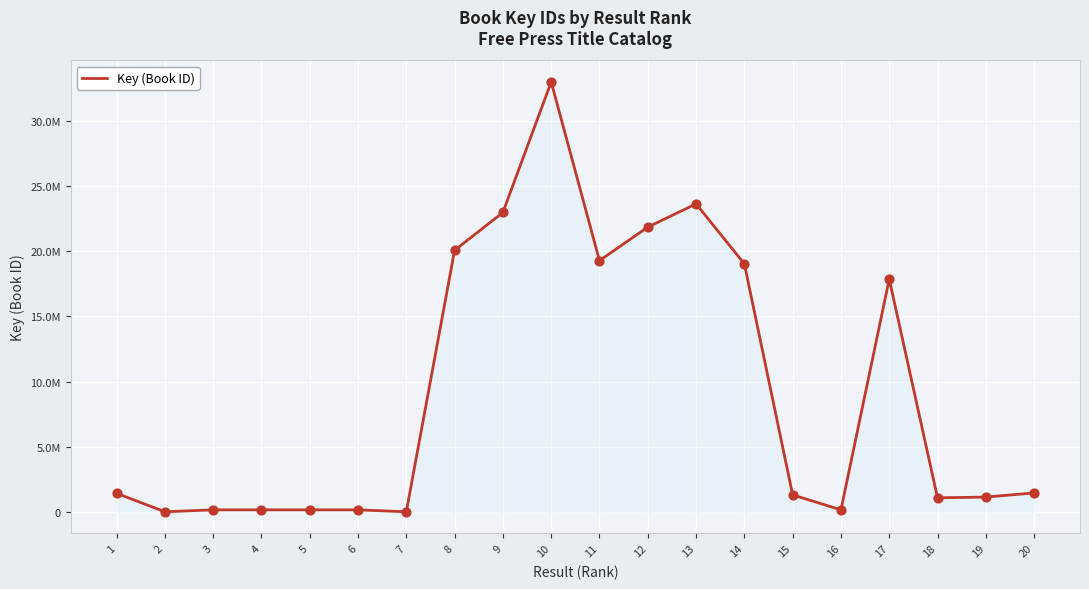

Is this an area chart (filled region under the line)?

Yes